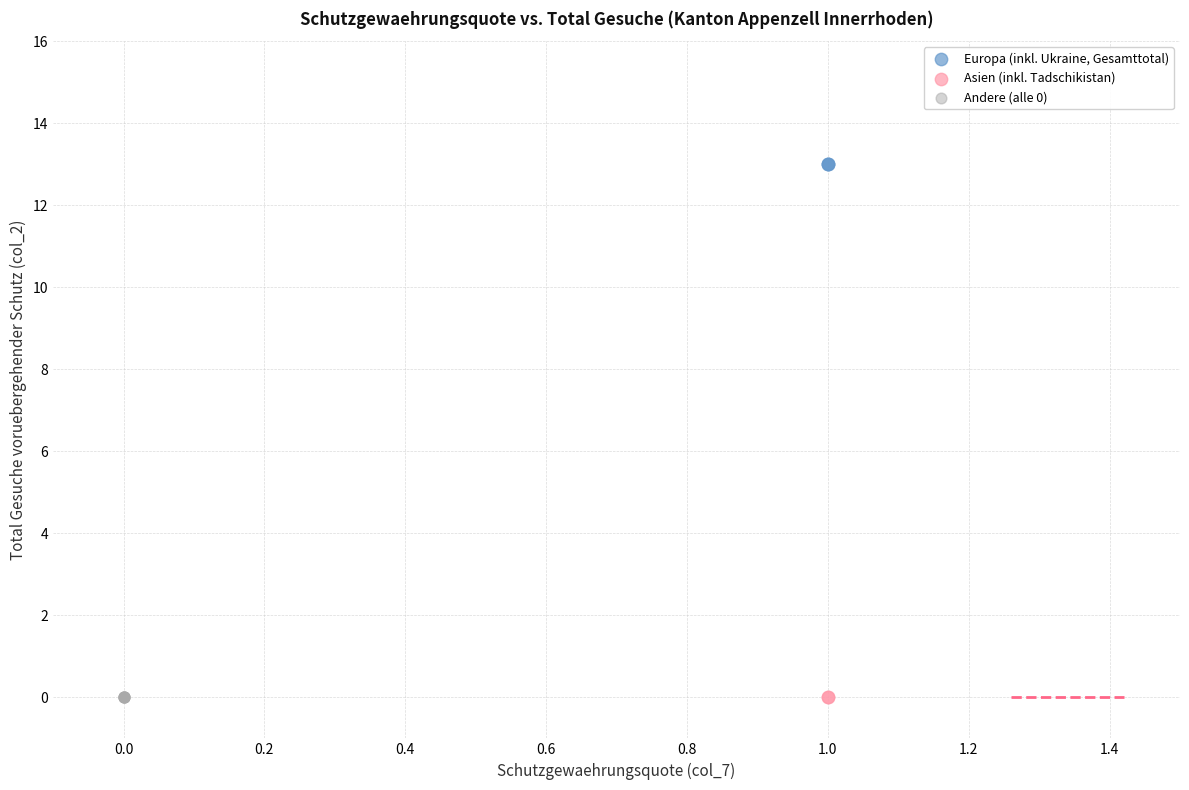

What are all the series names shown in the legend?

Europa (inkl. Ukraine, Gesamttotal), Asien (inkl. Tadschikistan), Andere (alle 0)